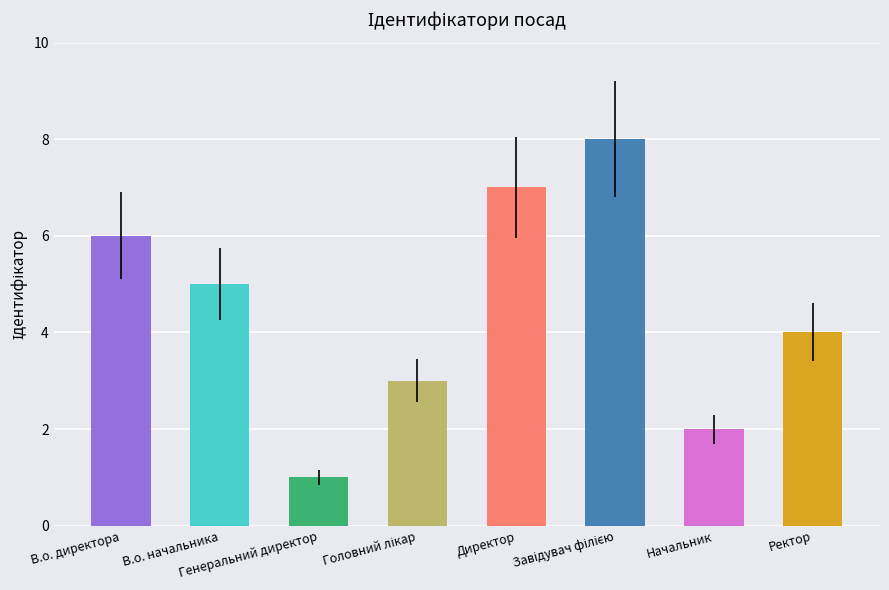

Where is the data nearest to the value 4?

Ректор